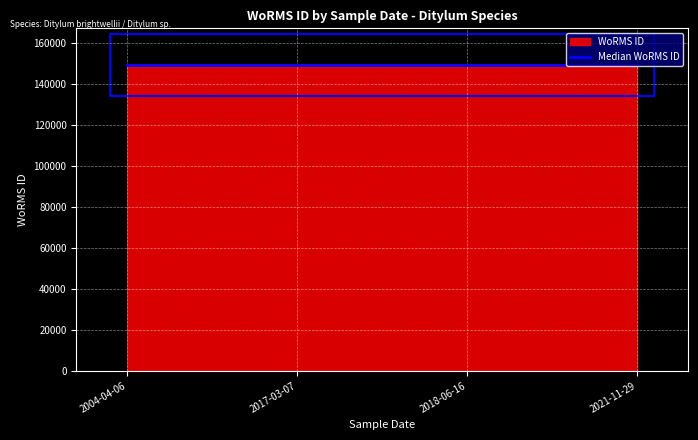

True or false: WoRMS ID has more than 1 interior local peaks.

False